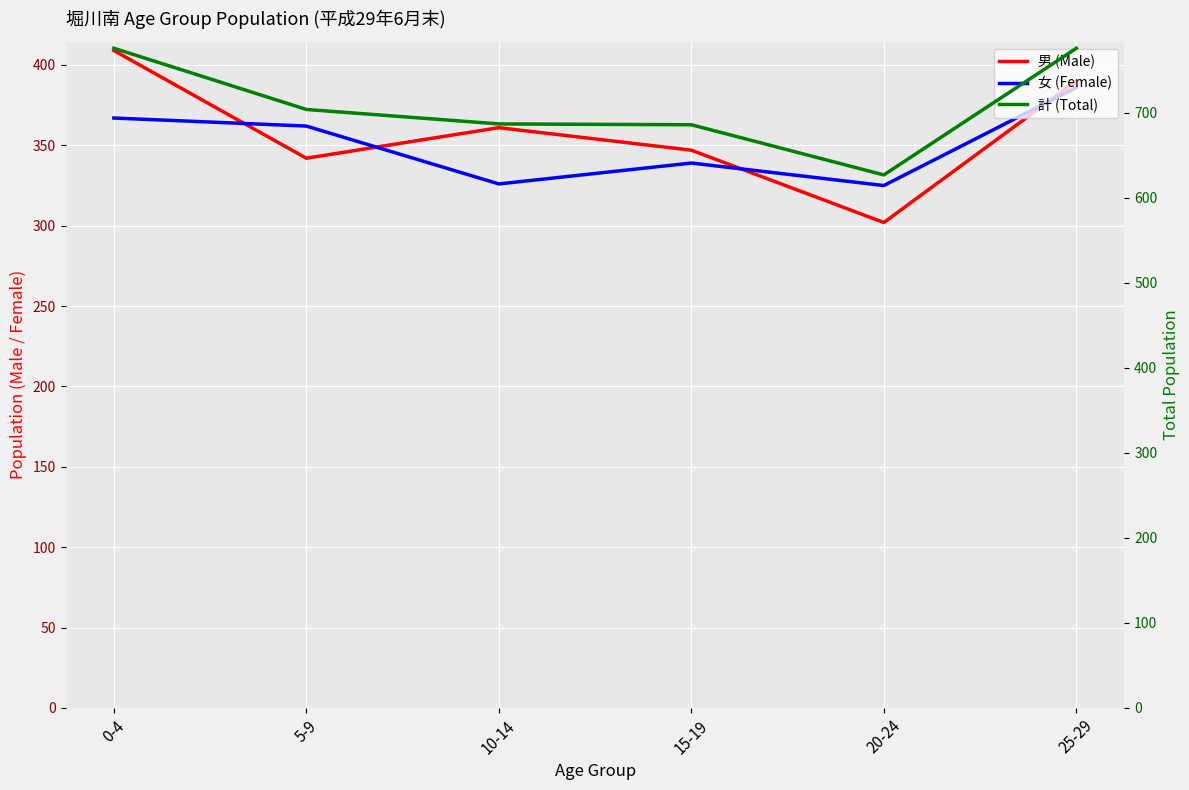

How many interior local peaks does the 男 (Male) series have?

1